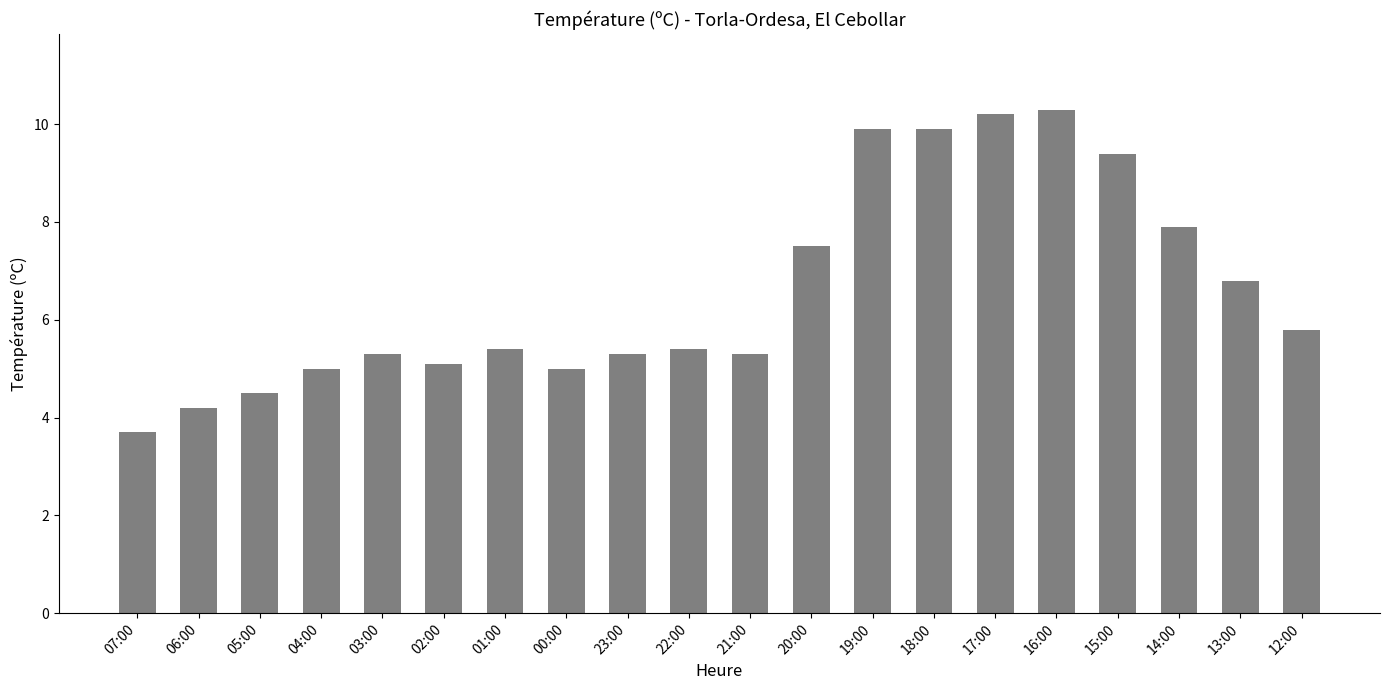

What is the sum of all values?

131.9